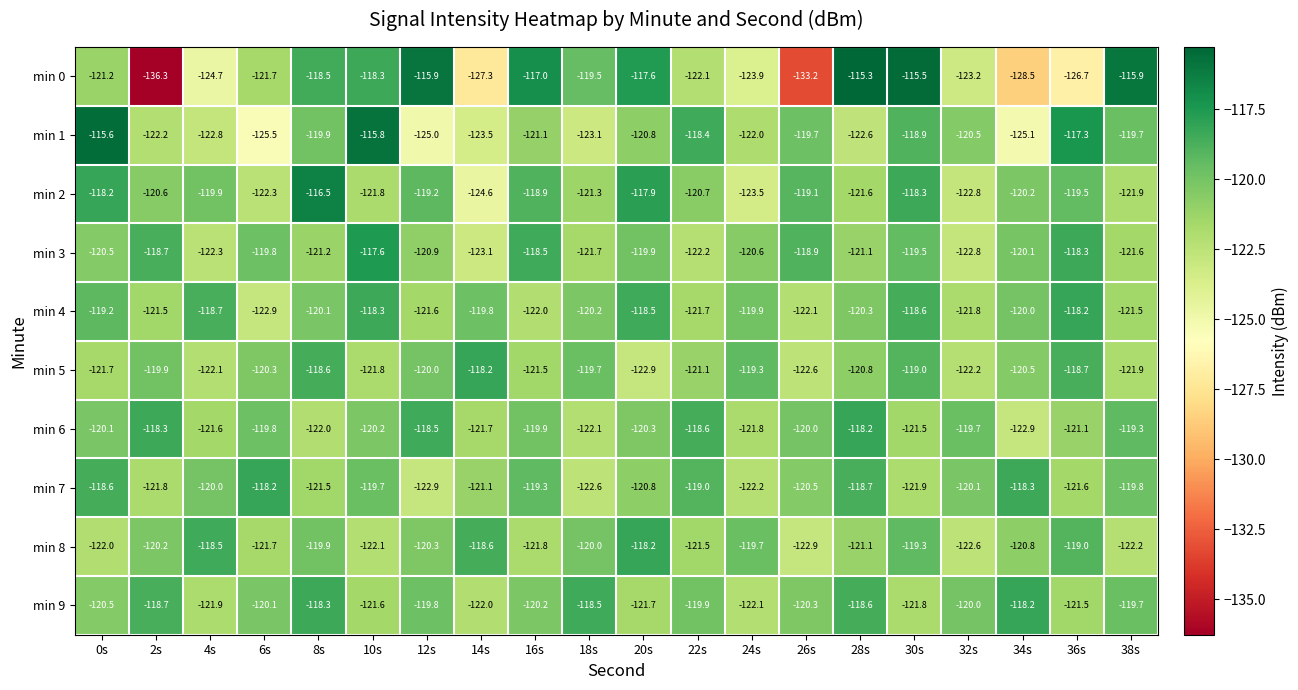

What is the sum of all min 7 values?

-2408.6